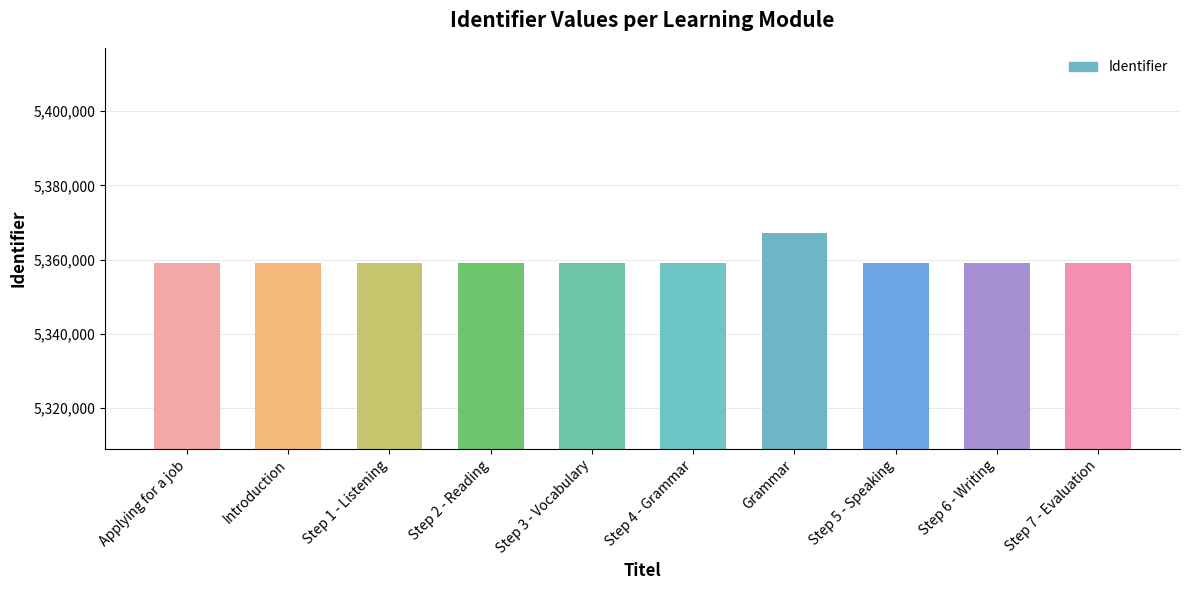

What is the approximate value at Step 7 - Evaluation?

5359047